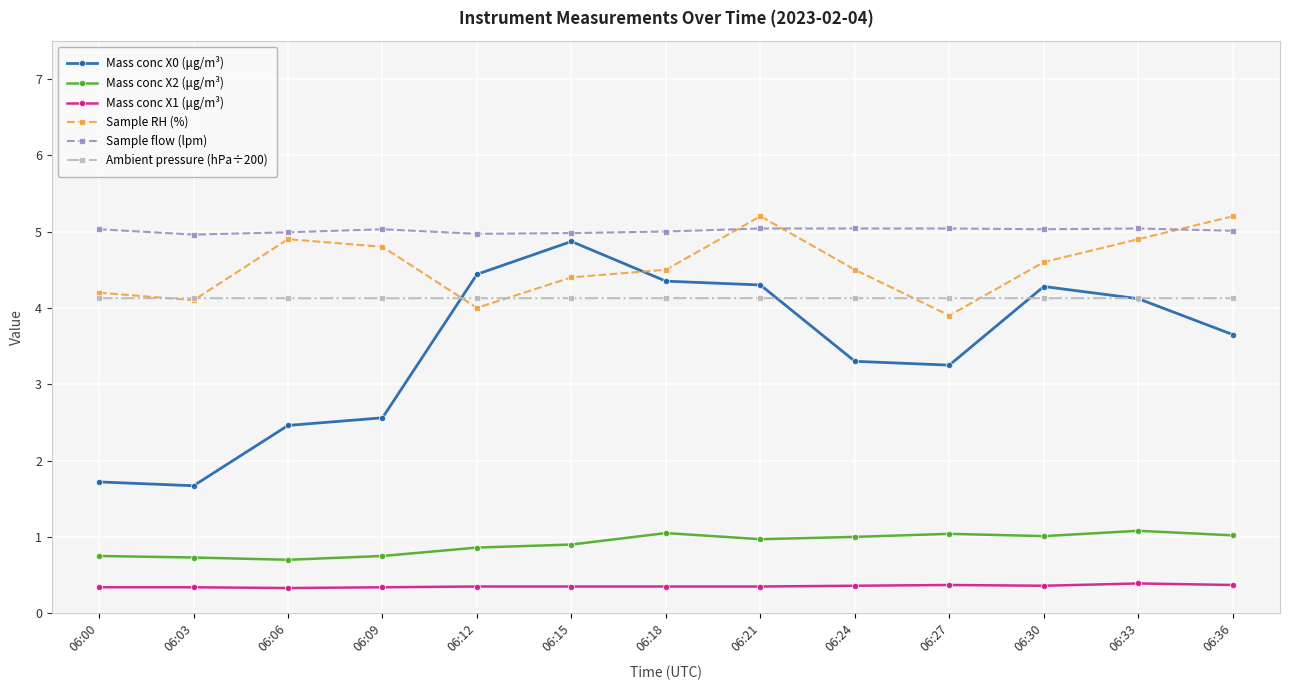

How many data points does each series have?

13